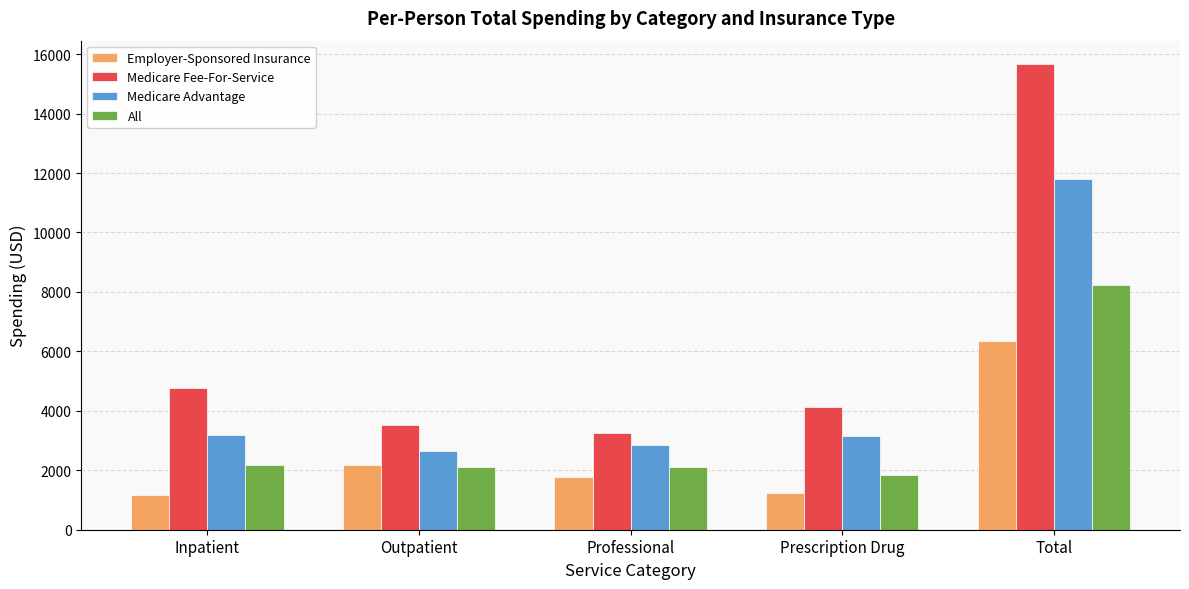

What is the difference between the maximum and minimum values in the Medicare Advantage series?

9162.5